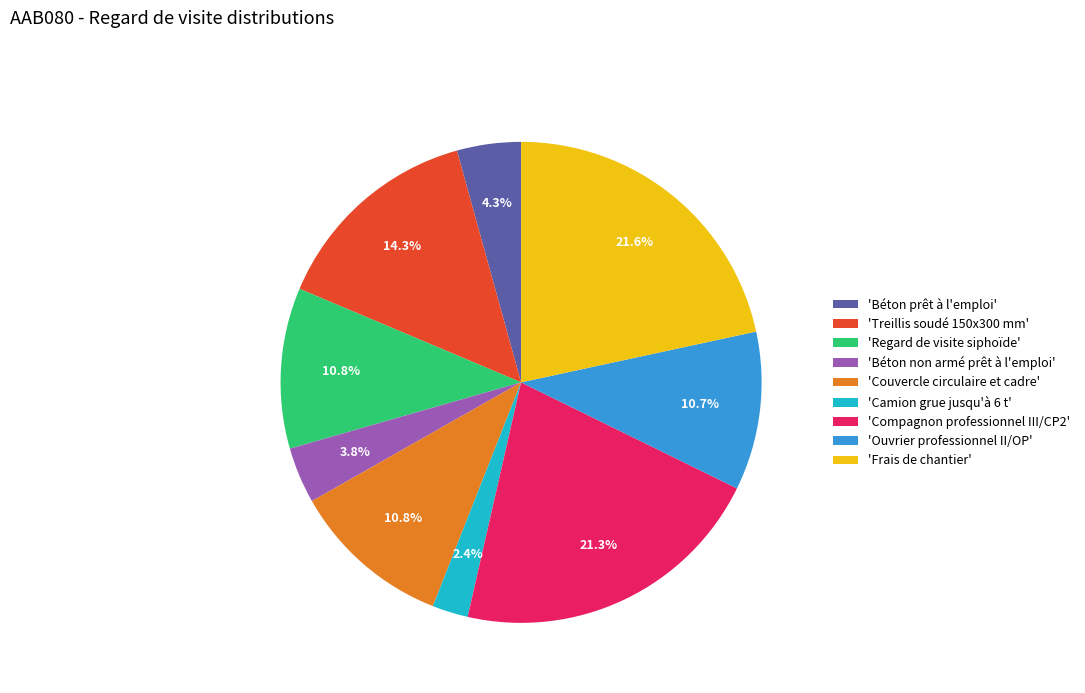

What percentage do 'Couvercle circulaire et cadre' and 'Treillis soudé 150x300 mm' together represent?

25.1%